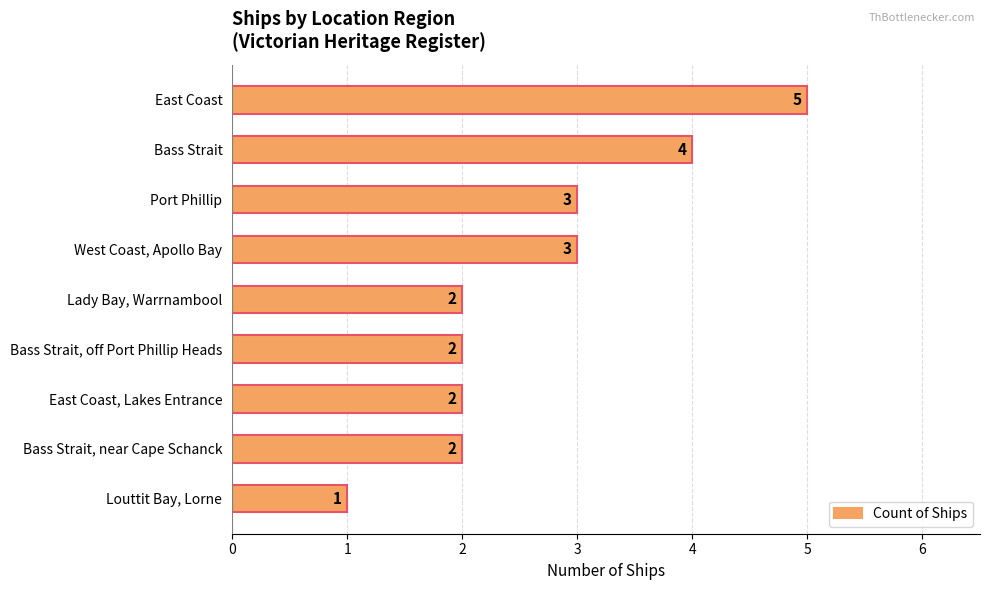

What is the change in value from Bass Strait to Louttit Bay, Lorne?

-3